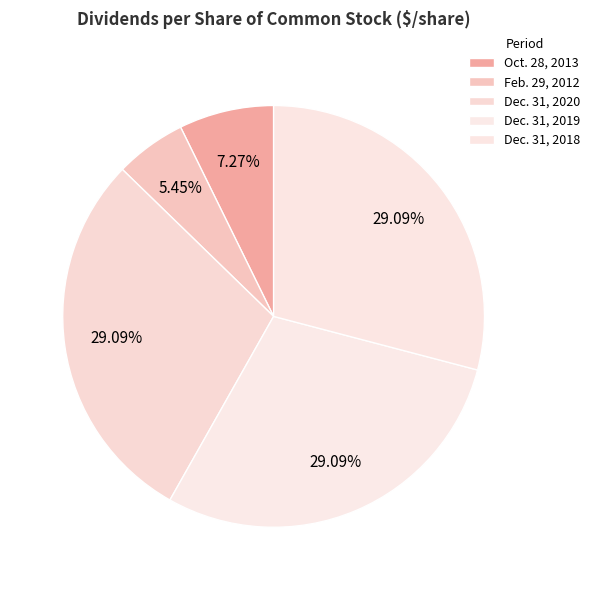

To the nearest percent, what is the average slice percentage?

20%